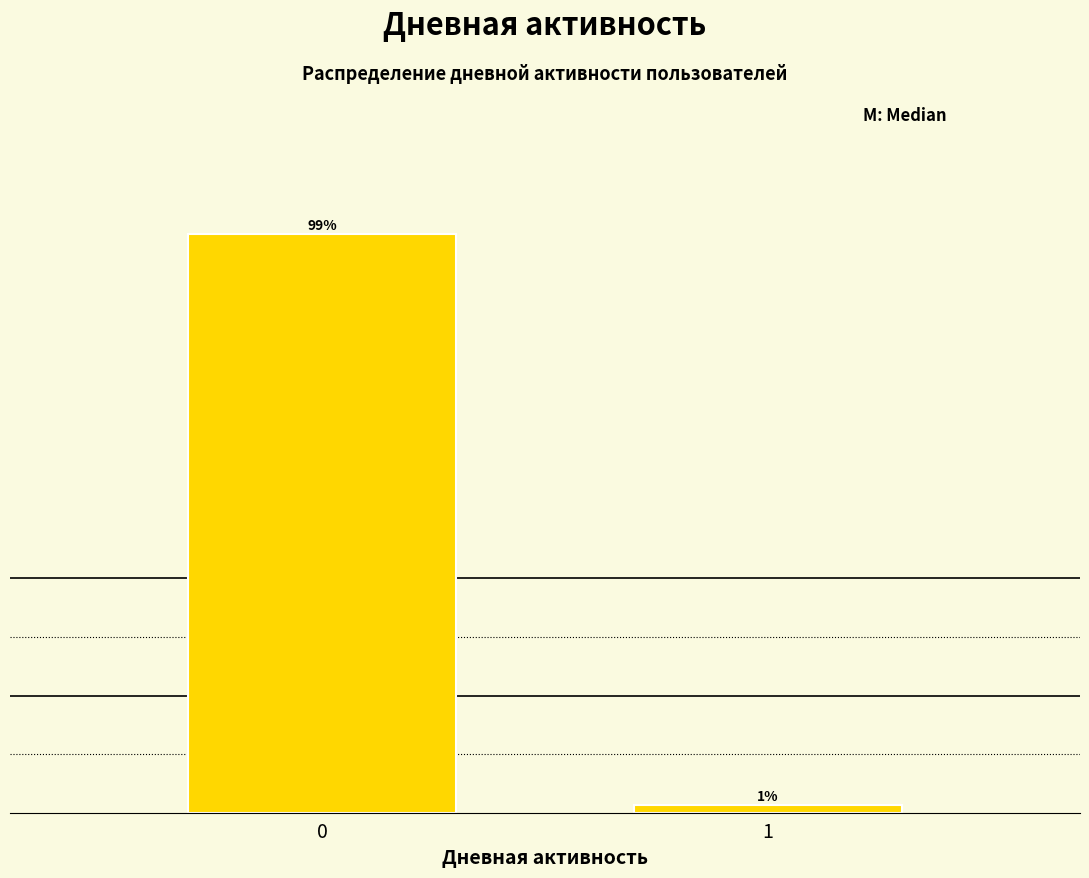

What is the greatest value displayed?

98.8